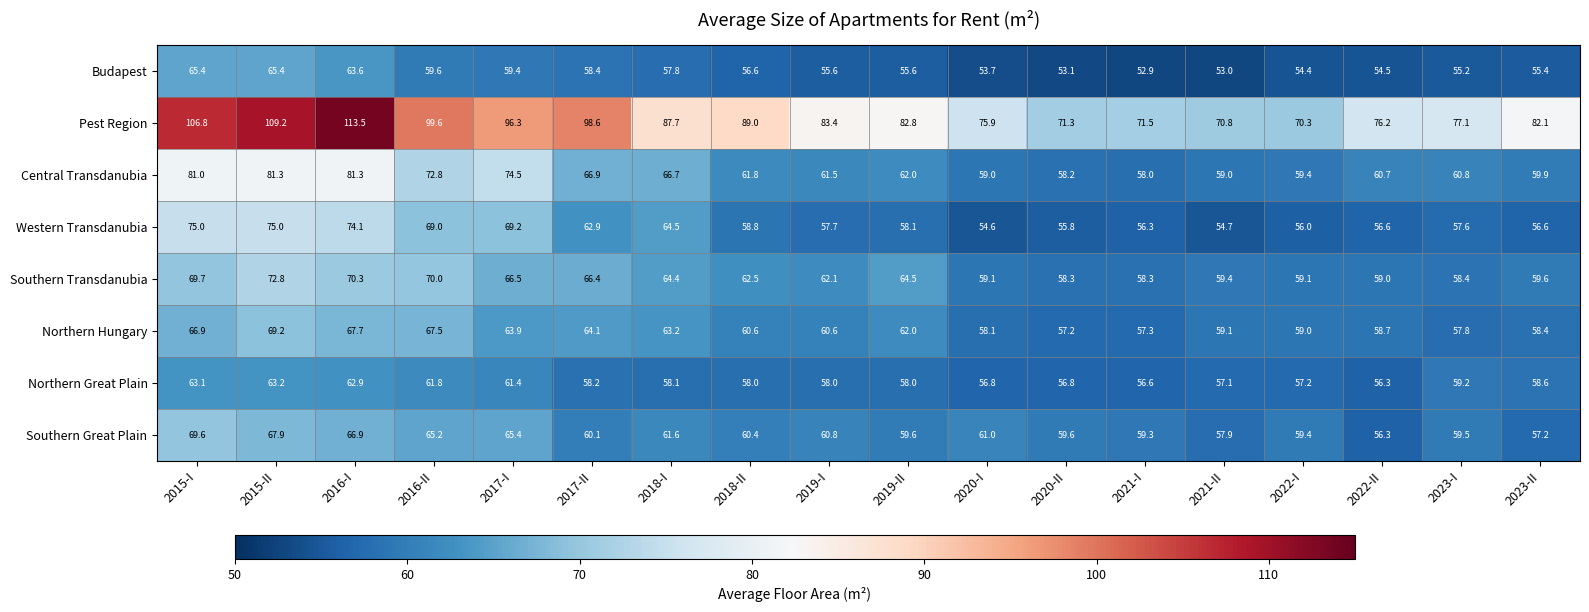

The value of Pest Region at 2015-II is 55.4. True or false?

False